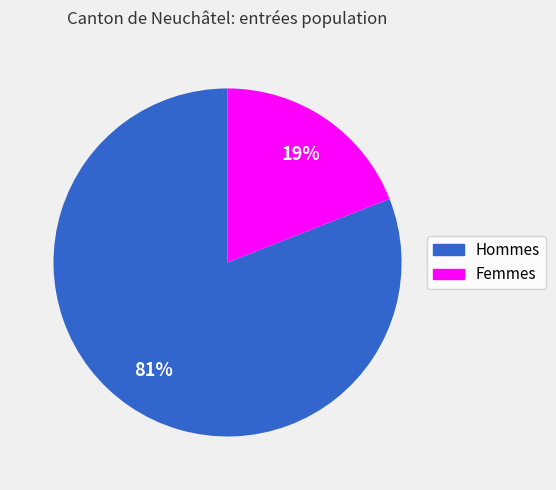

How many slices are in this pie chart?

2